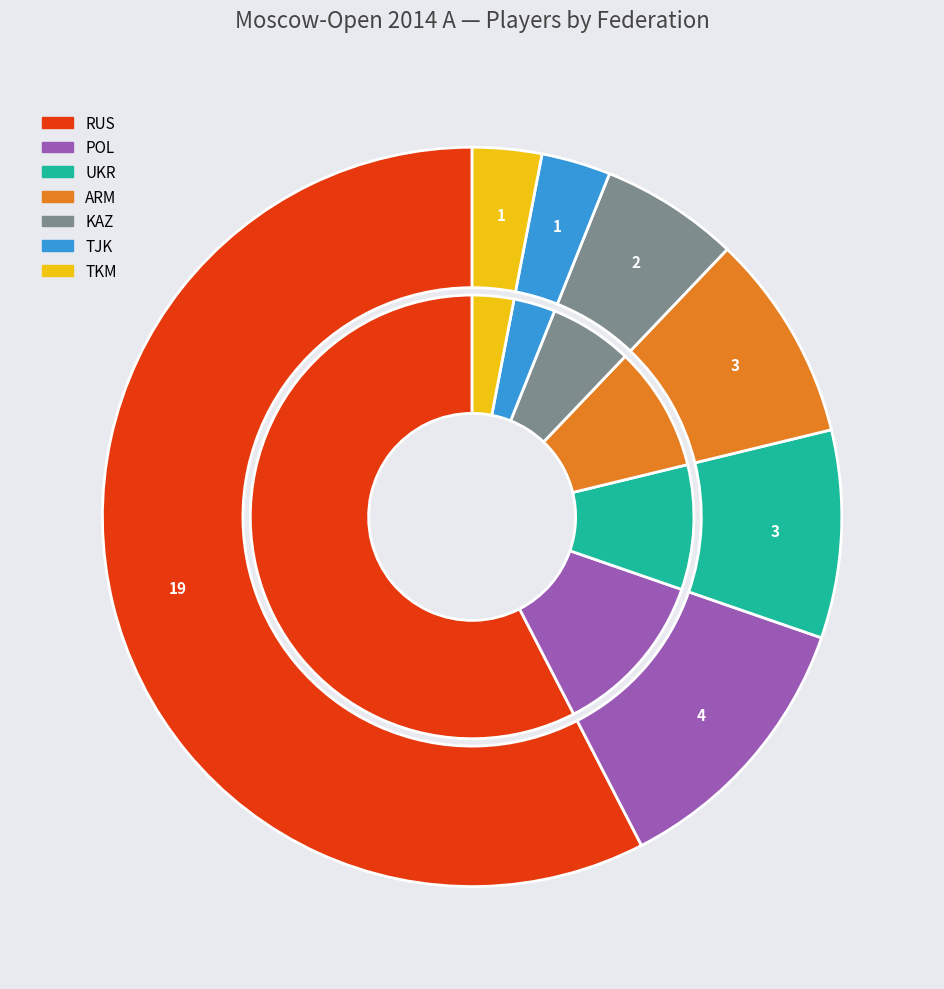

How much of the chart is everything except RUS?

42.4%